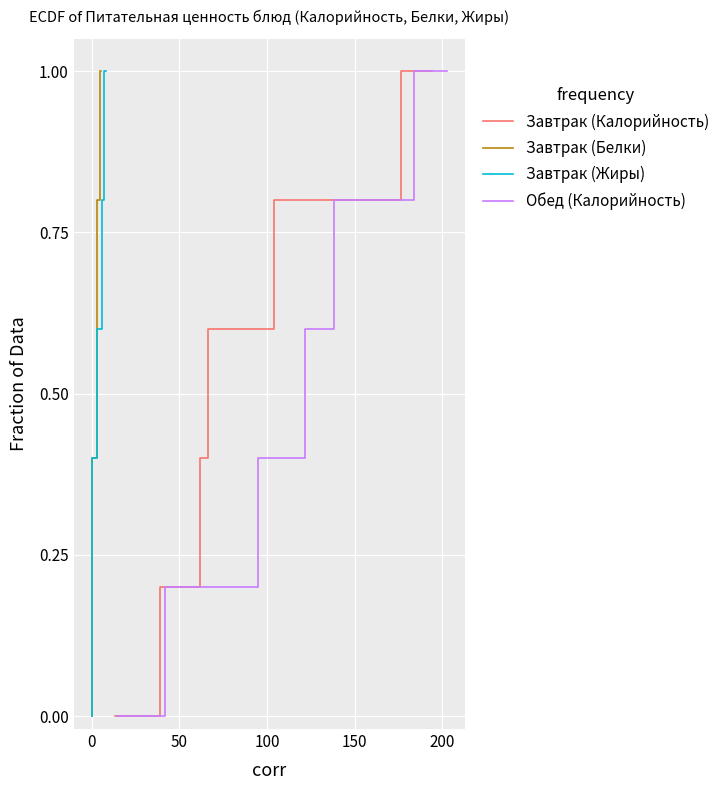

Reading left to right, extract all data points from this chart.

Завтрак (Калорийность): 0.0	0.0	0.2	0.2	0.4	0.4	0.6	0.6	0.8	0.8	1.0	1.0
Завтрак (Белки): 0.0	0.0	0.2	0.2	0.4	0.4	0.6	0.6	0.8	0.8	1.0	1.0
Завтрак (Жиры): 0.0	0.0	0.2	0.2	0.4	0.4	0.6	0.6	0.8	0.8	1.0	1.0
Обед (Калорийность): 0.0	0.0	0.2	0.2	0.4	0.4	0.6	0.6	0.8	0.8	1.0	1.0